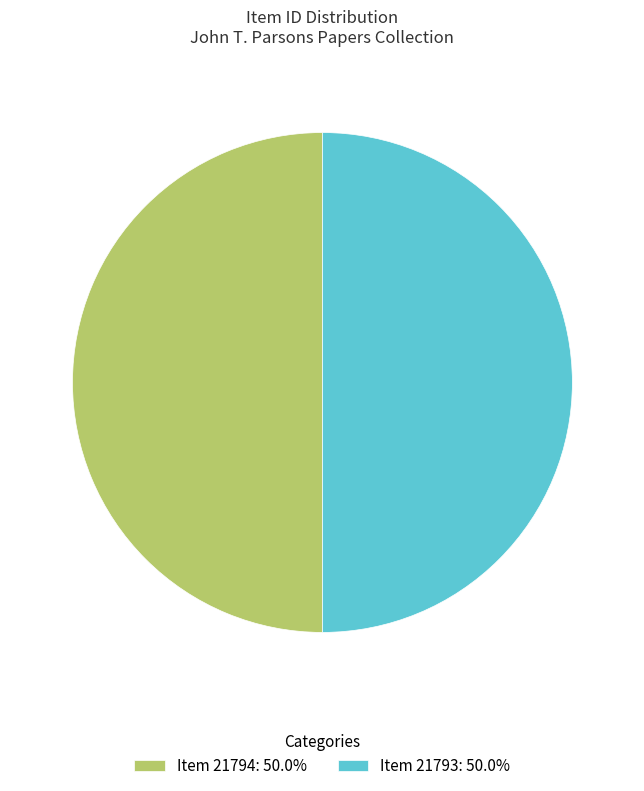

Count the number of slices in the pie.

2